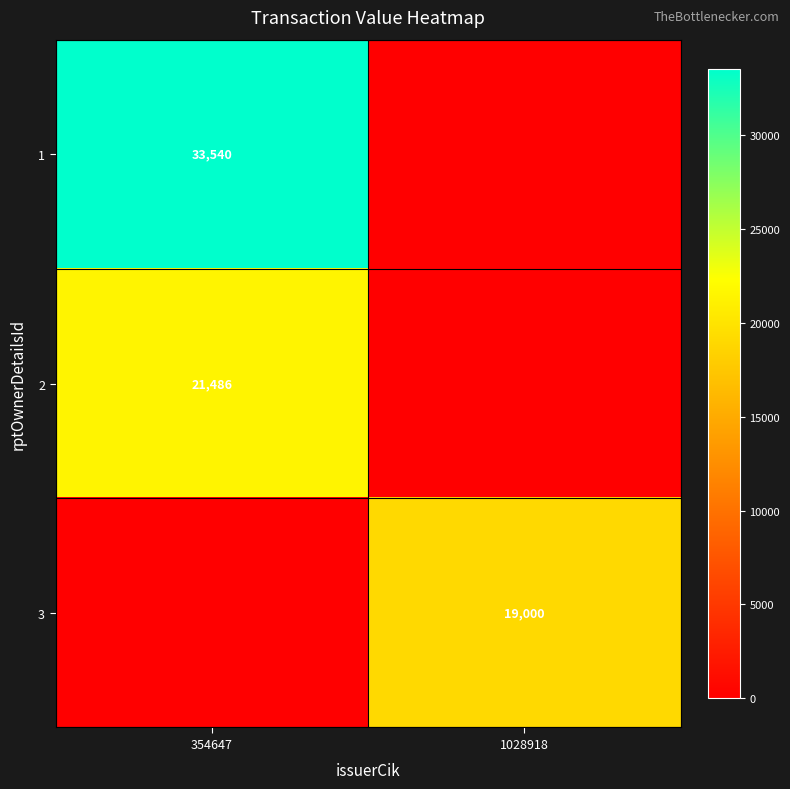

The 3 series shows 29589 at 1028918. True or false?

False